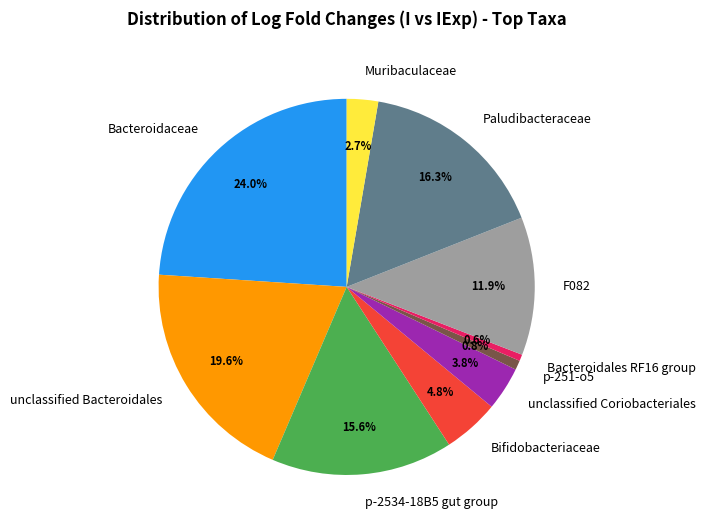

Does F082 represent more than half of the total?

No